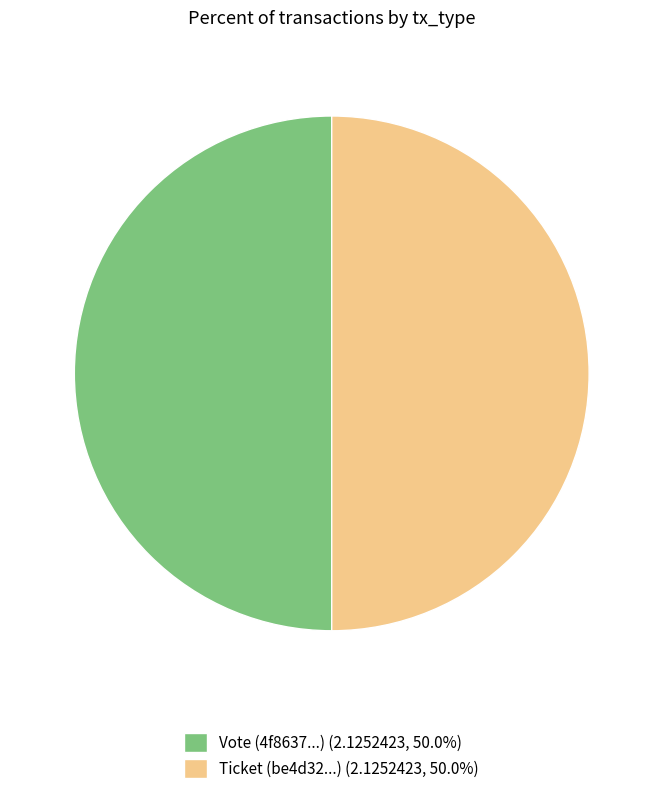

What is the ratio of the value at Vote (4f8637...) (2.1252423, 50.0%) to the value at Ticket (be4d32...) (2.1252423, 50.0%)?

1.0